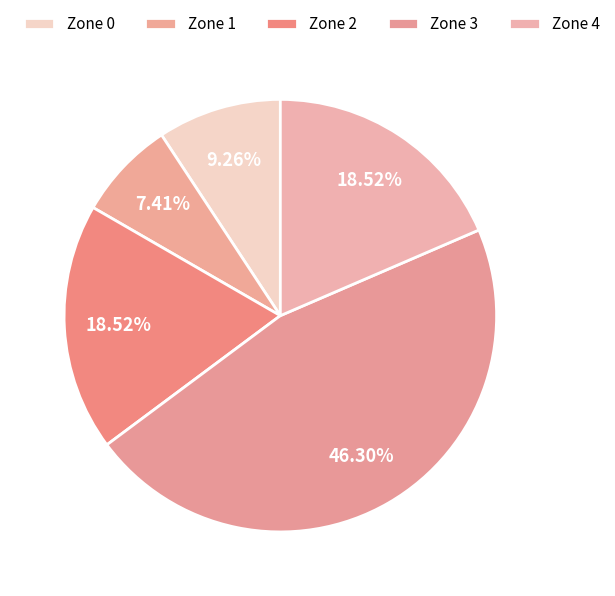

Do Zone 4 and Zone 0 together represent more than half of the pie?

No